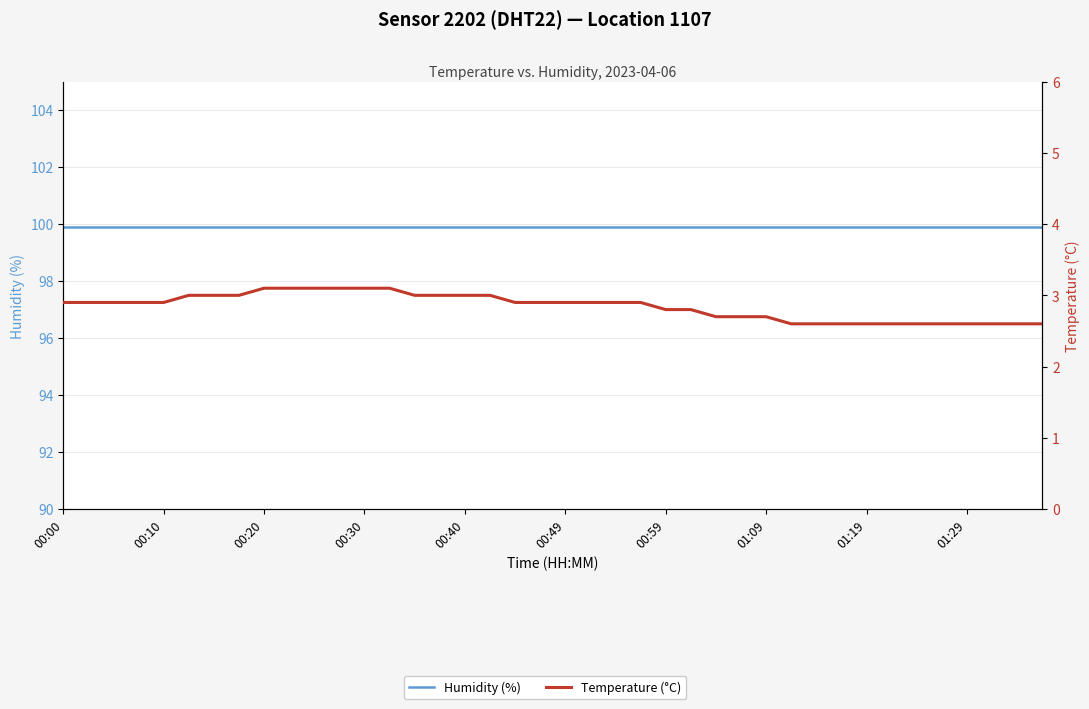

What is the difference between the highest and lowest values at 29?

97.3